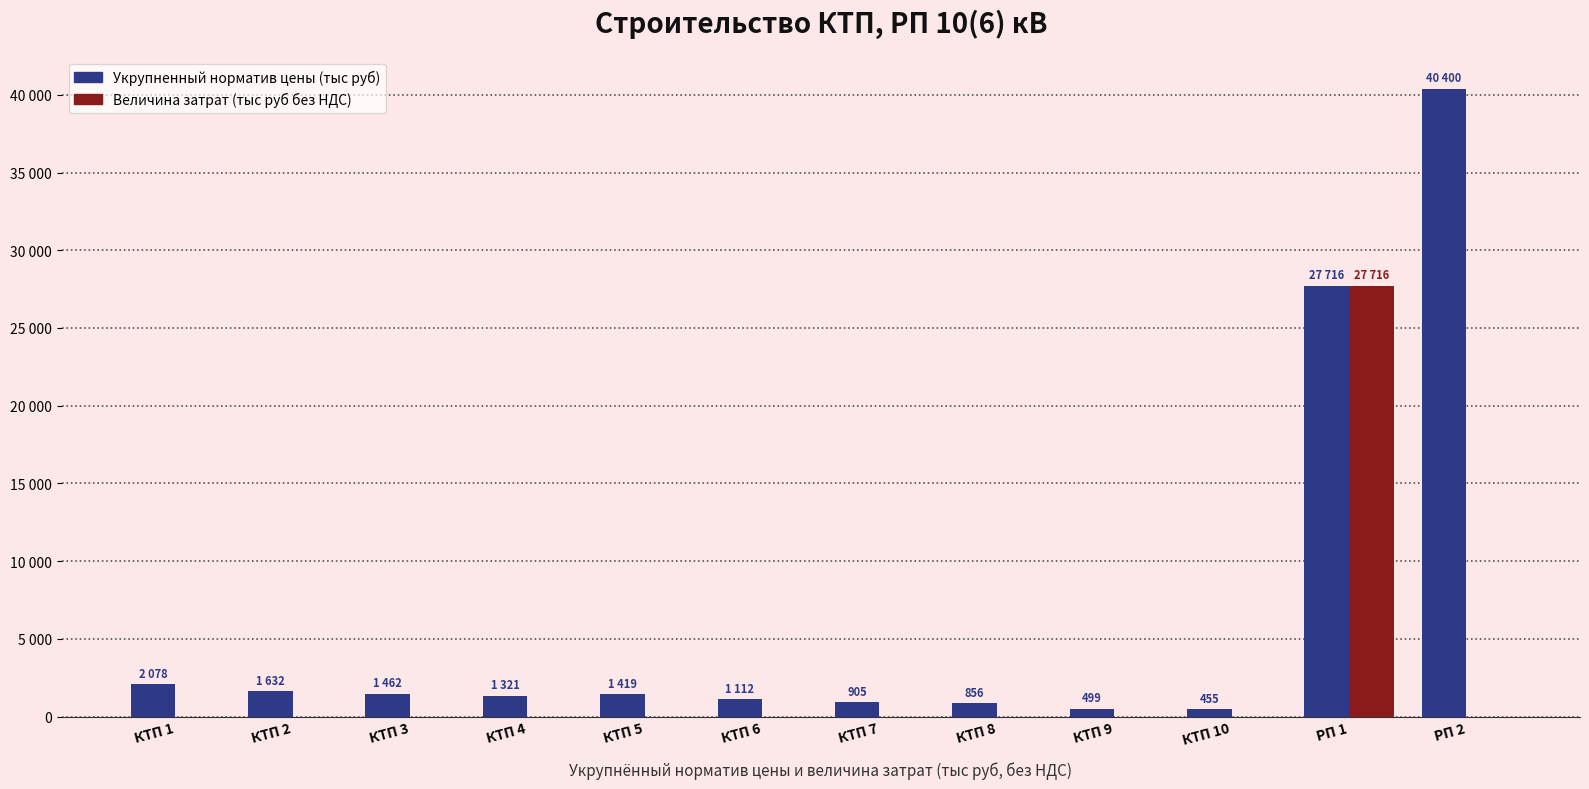

Does the chart contain stacked bars?

No